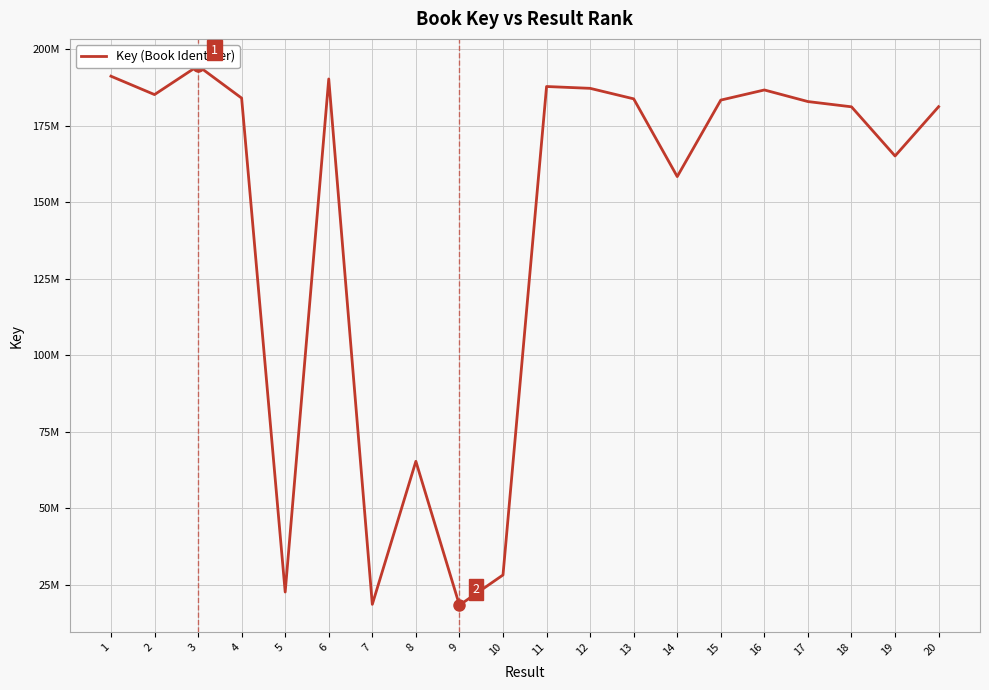

What is the value of the 20th point from the left?

181248807